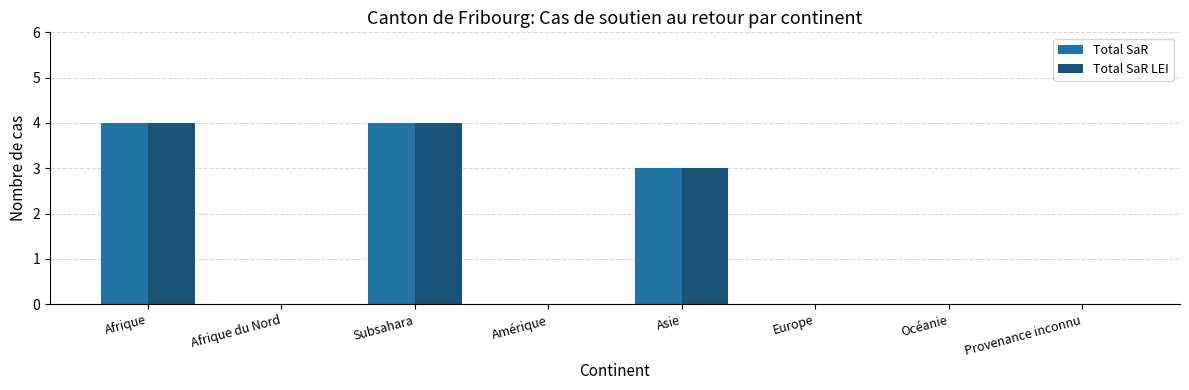

Does the chart contain stacked bars?

No